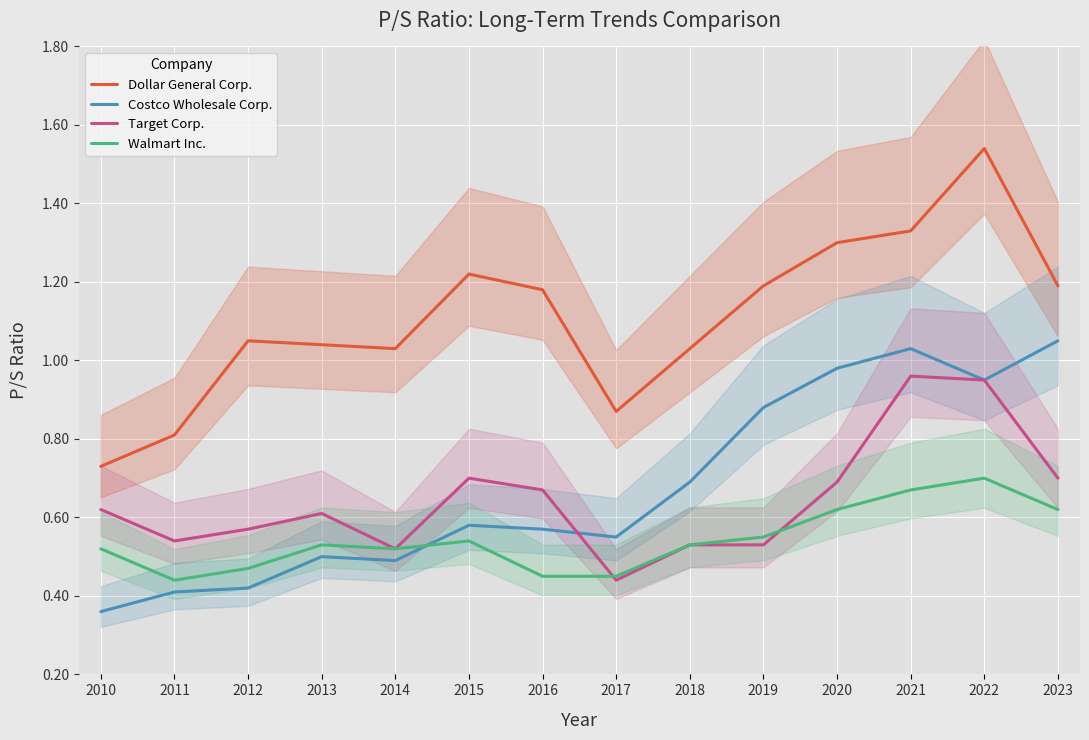

What is the total value across all series at 2023?

3.6